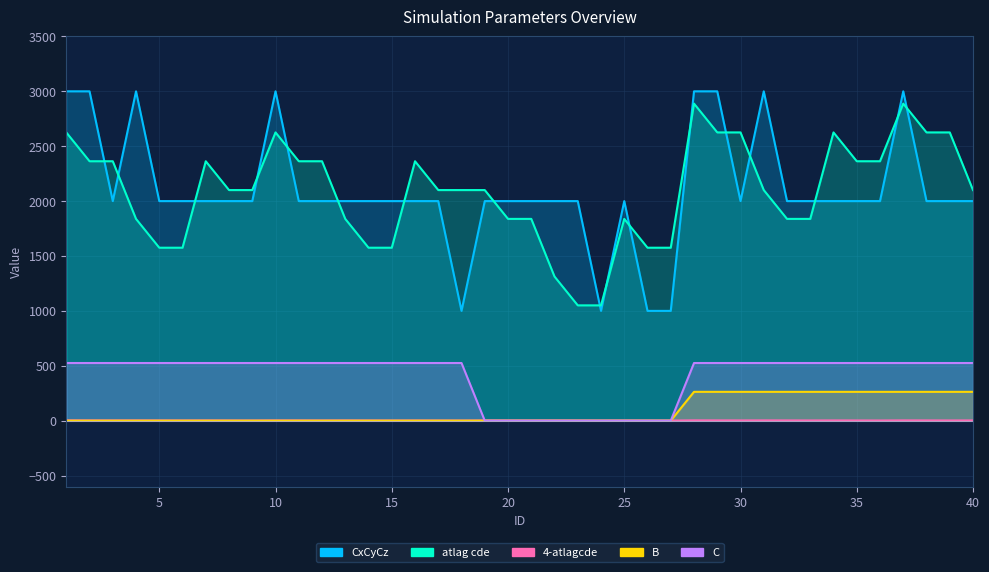

Where does the 4-atlagcde series first go above 2?

1